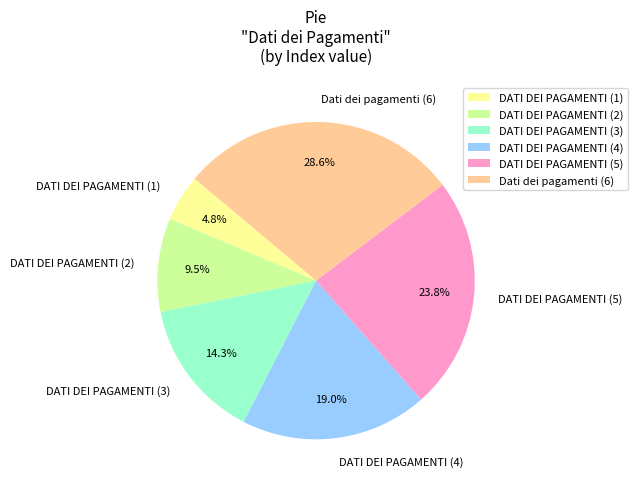

To the nearest percent, what is the difference between the largest and smallest slice percentages?

24%